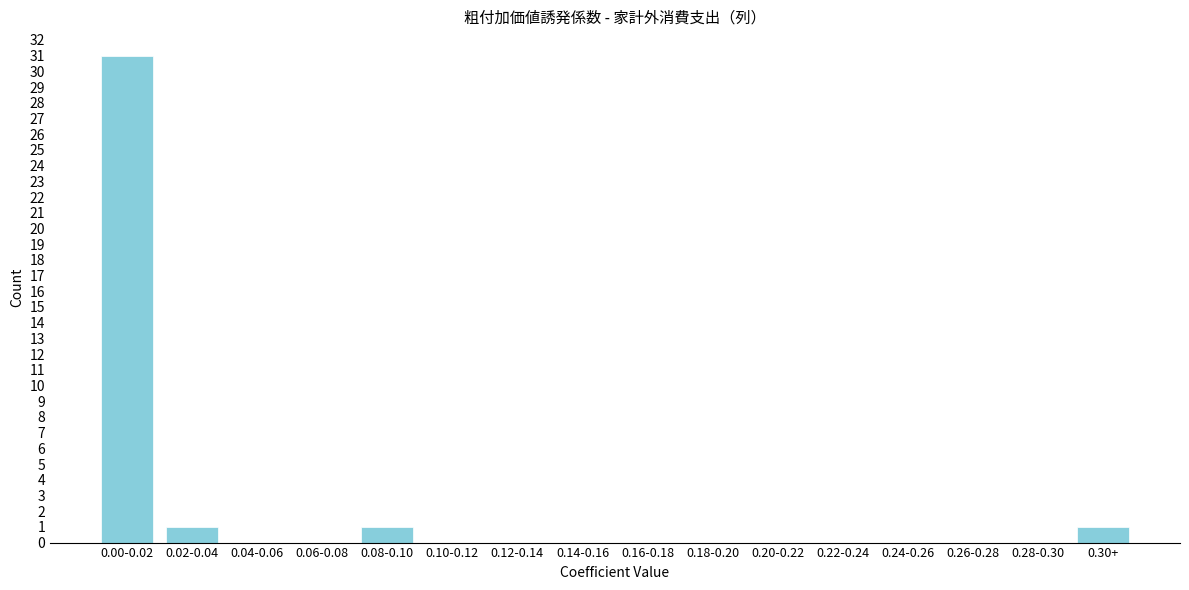

Reading left to right, transcribe all the data shown in this chart.

0.00-0.02=31	0.02-0.04=1	0.04-0.06=0	0.06-0.08=0	0.08-0.10=1	0.10-0.12=0	0.12-0.14=0	0.14-0.16=0	0.16-0.18=0	0.18-0.20=0	0.20-0.22=0	0.22-0.24=0	0.24-0.26=0	0.26-0.28=0	0.28-0.30=0	0.30+=1